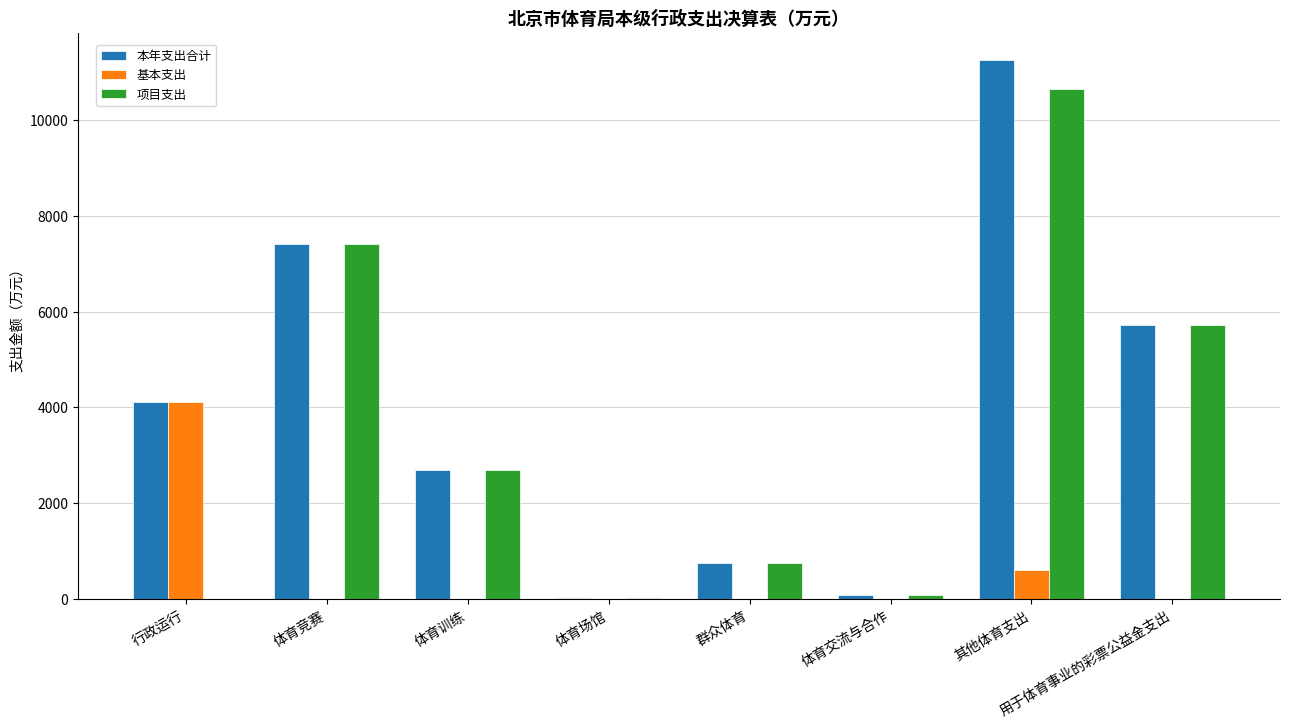

What is the maximum value shown in the chart?

11260.4